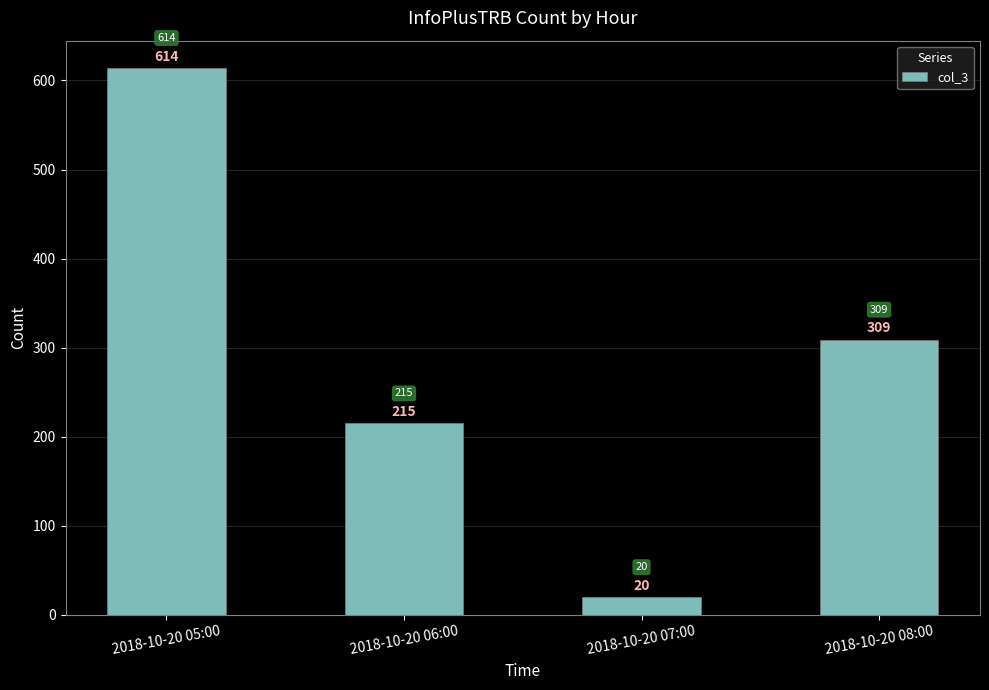

Rank the categories by value from lowest to highest.

2018-10-20 07:00, 2018-10-20 06:00, 2018-10-20 08:00, 2018-10-20 05:00